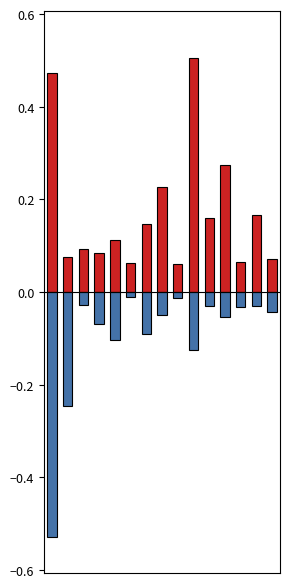

Between 0 and 4, which series saw the biggest shift?

female_workers